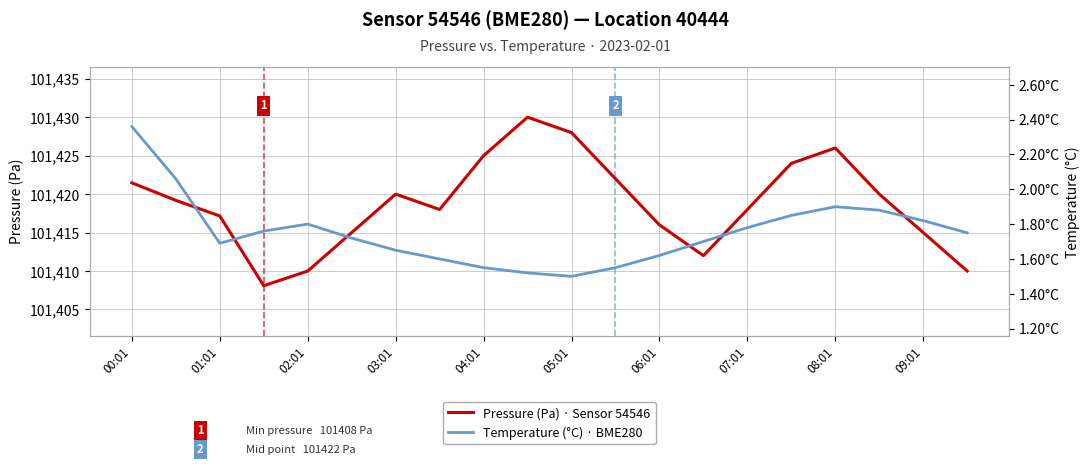

How many lines are shown in the chart?

2